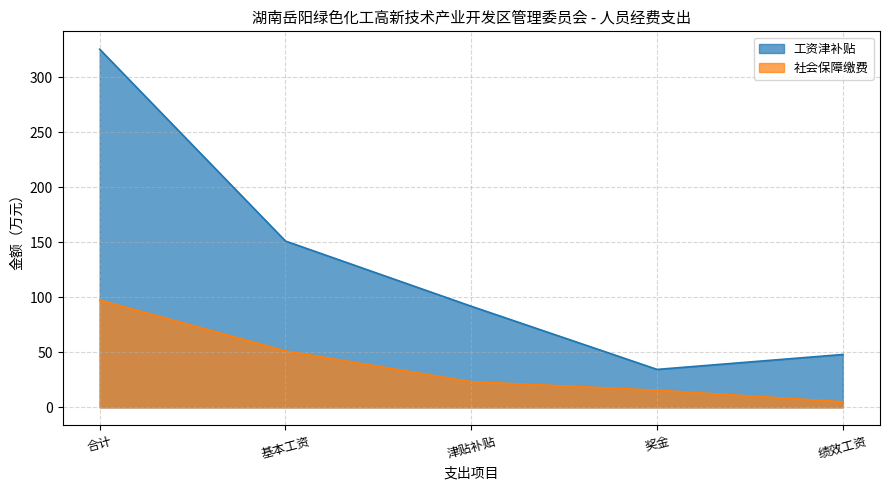

What is the spread (max minus min) of values at 合计?

228.0